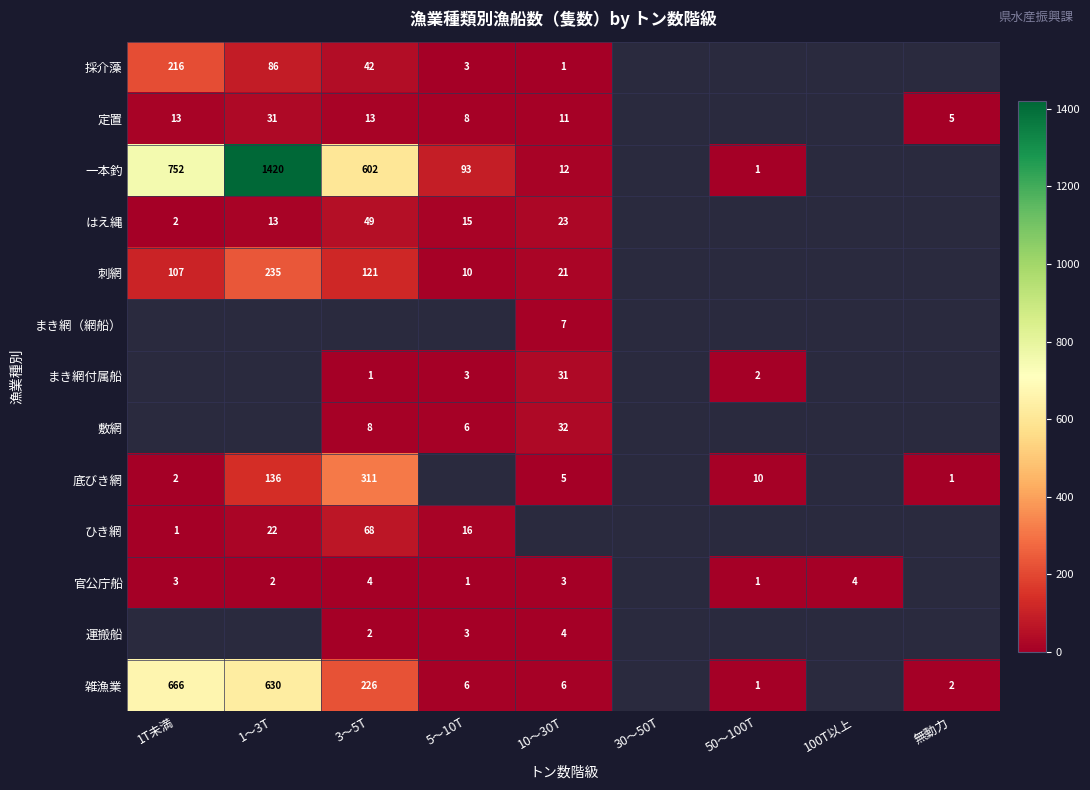

What is the difference between the 刺網 values at 3〜5T and 1〜3T?

114